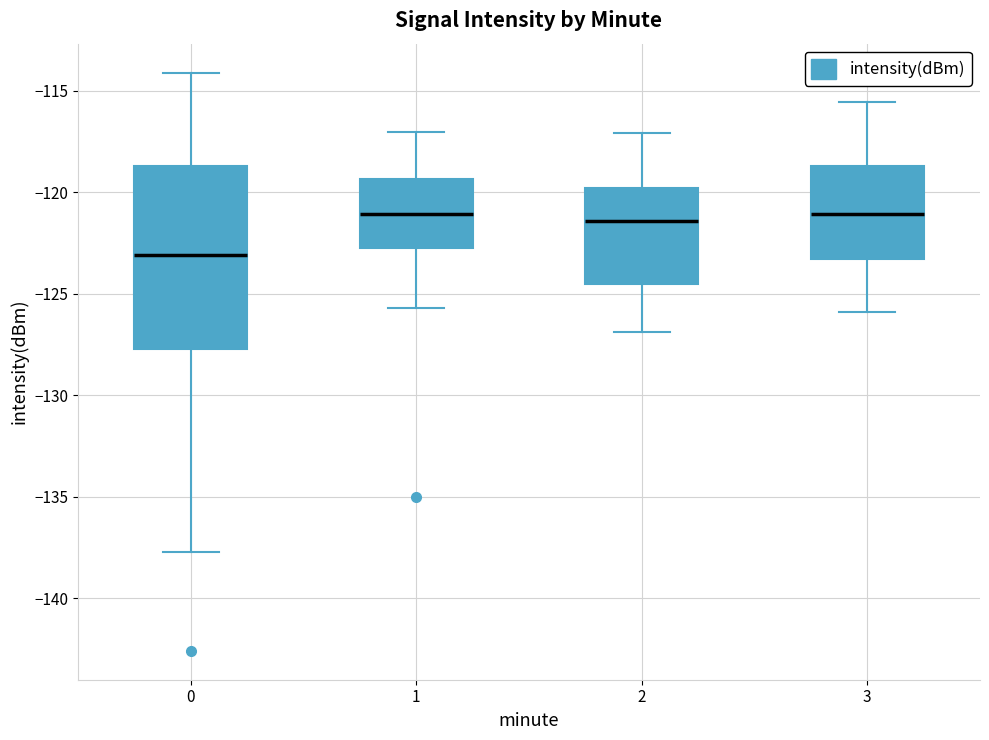

Reading left to right, transcribe this box plot: for each box, give where its median line is, the range the box spans, and where its two whiskers end, as read against the y-axis. The values are not printed on the chart, so give them approximately, as read against the axis.

0: median -123.0, box -127.5 to -118.5, whiskers -137.5 to -114.0
1: median -121.0, box -122.5 to -119.5, whiskers -125.5 to -117.0
2: median -121.5, box -124.5 to -120.0, whiskers -127.0 to -117.0
3: median -121.0, box -123.5 to -118.5, whiskers -126.0 to -115.5